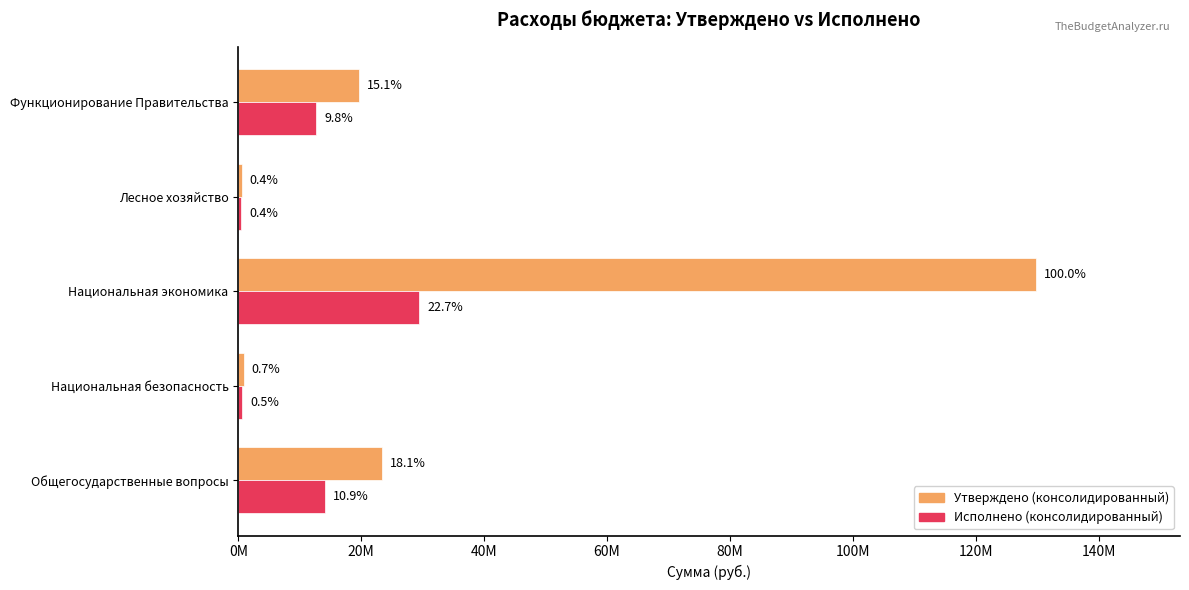

What is the value of the Утверждено (консолидированный) bar at the 2nd from the left?

847100.0